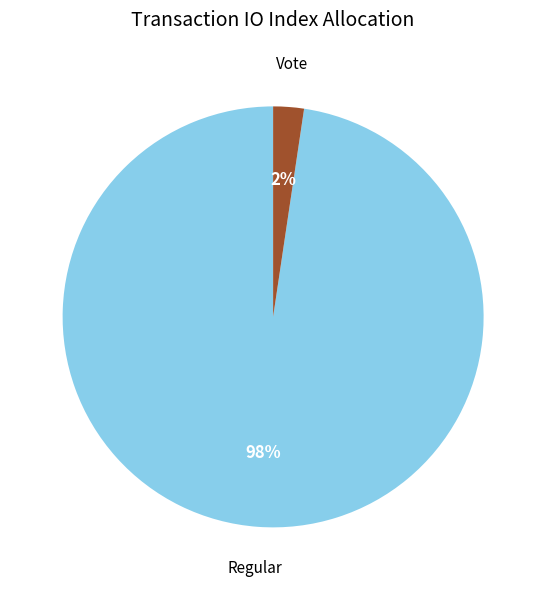

How many segments does this pie chart have?

2